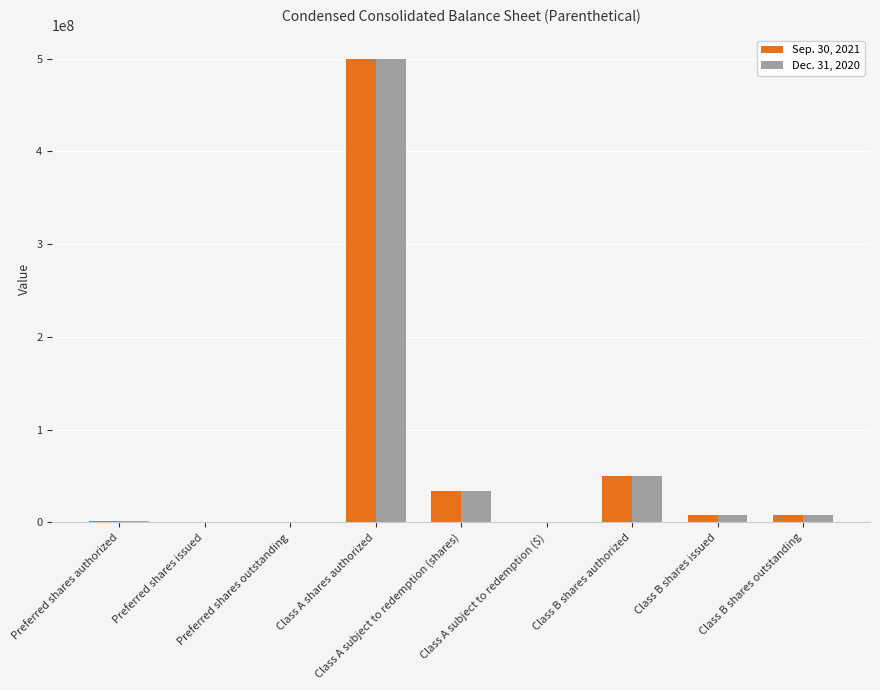

What is the label of the 1st bar from the left?

Preferred shares authorized